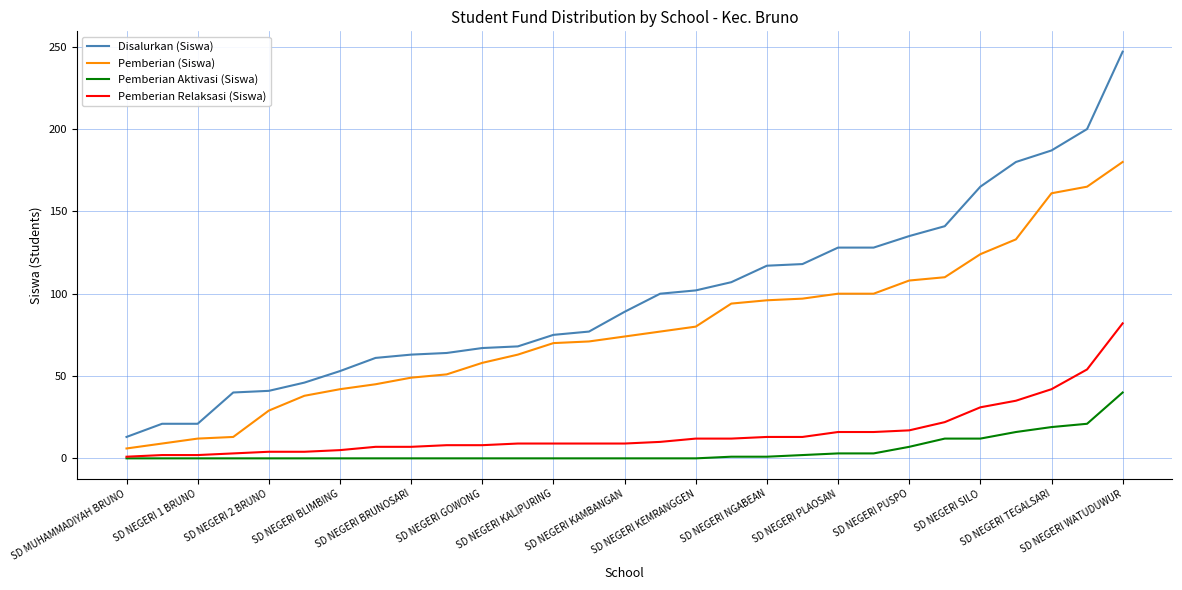

Which series has the largest total across all categories?

Disalurkan (Siswa)